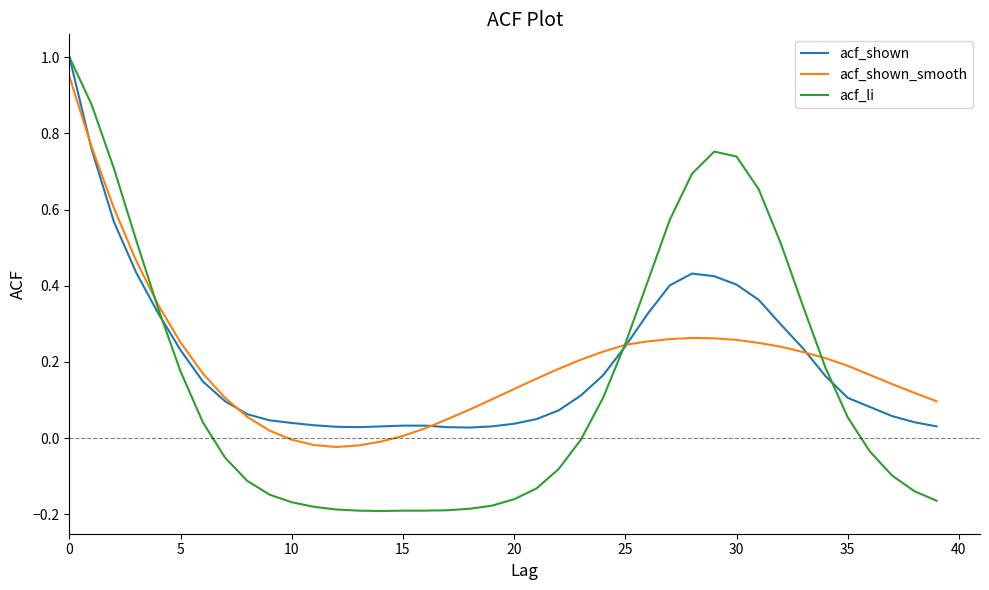

Which series has the largest range (max minus min)?

acf_li